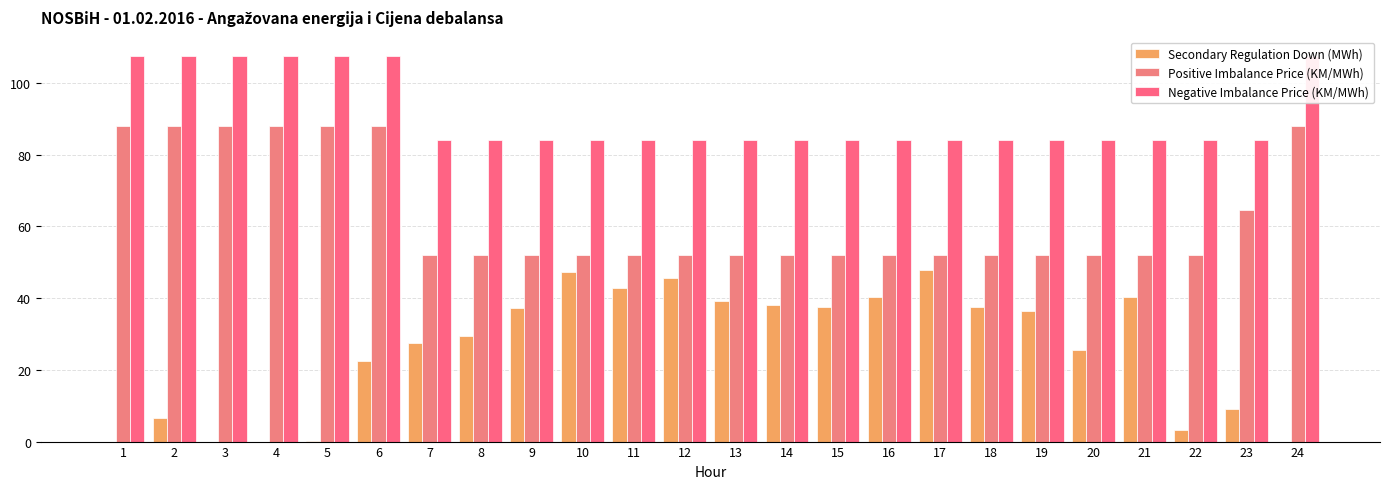

What is the value of the Secondary Regulation Down (MWh) bar at the 21st from the left?

40.4